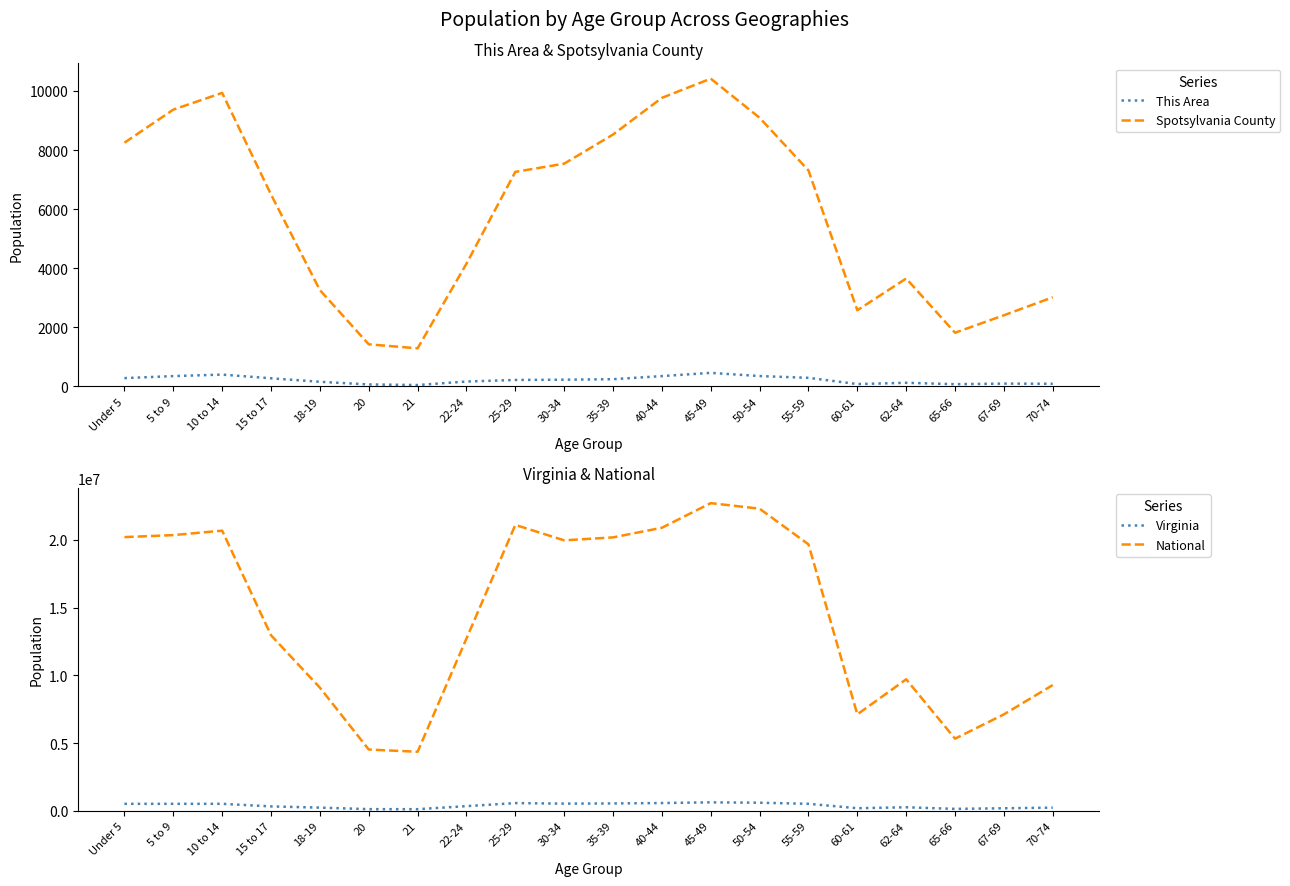

Where is the first local maximum for Spotsylvania County?

10 to 14